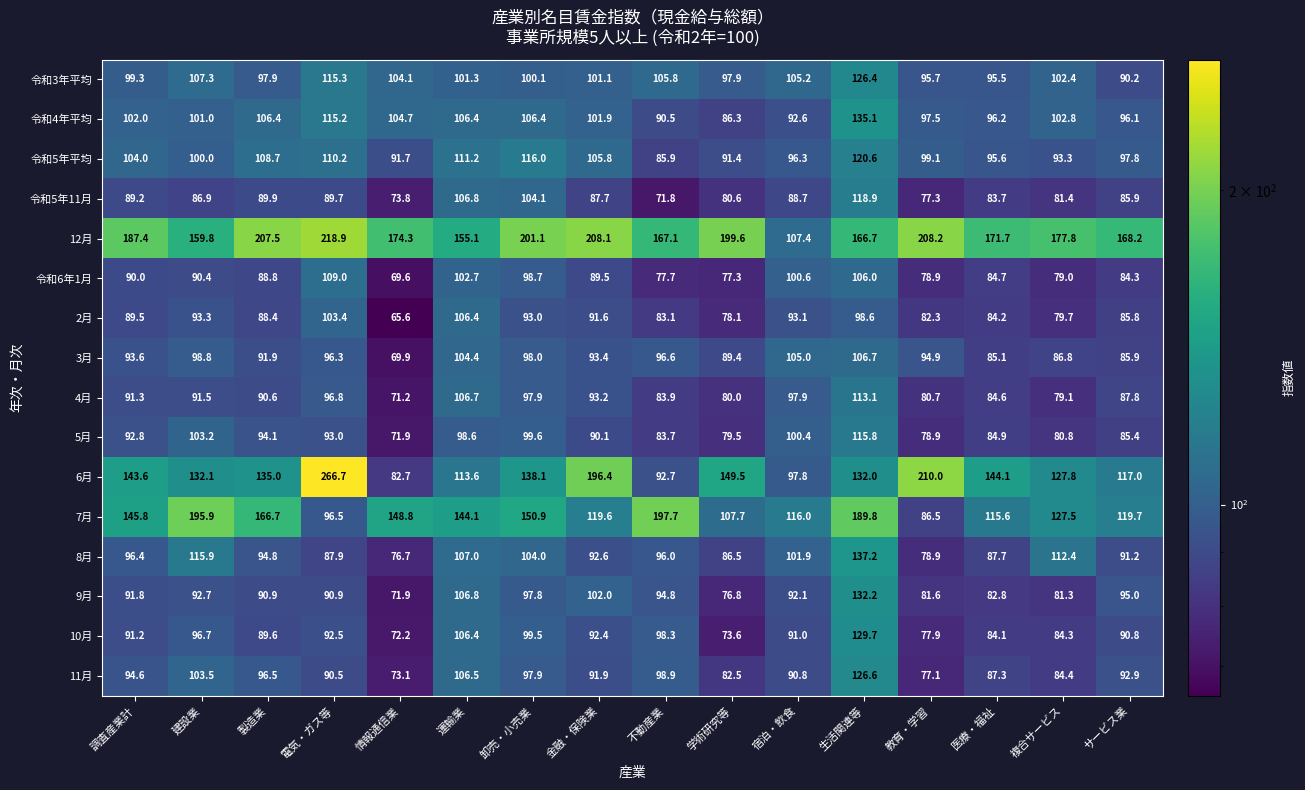

The 2月 series shows 59.9 at サービス業. True or false?

False